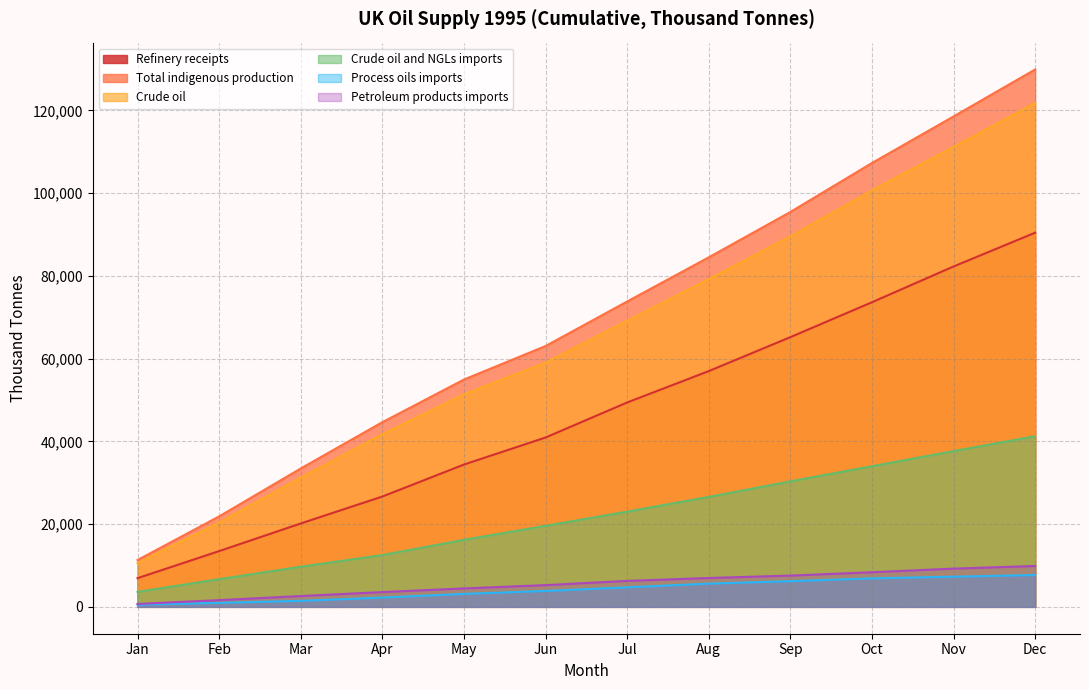

What is the difference between the maximum and minimum values in the Process oils imports series?

7174